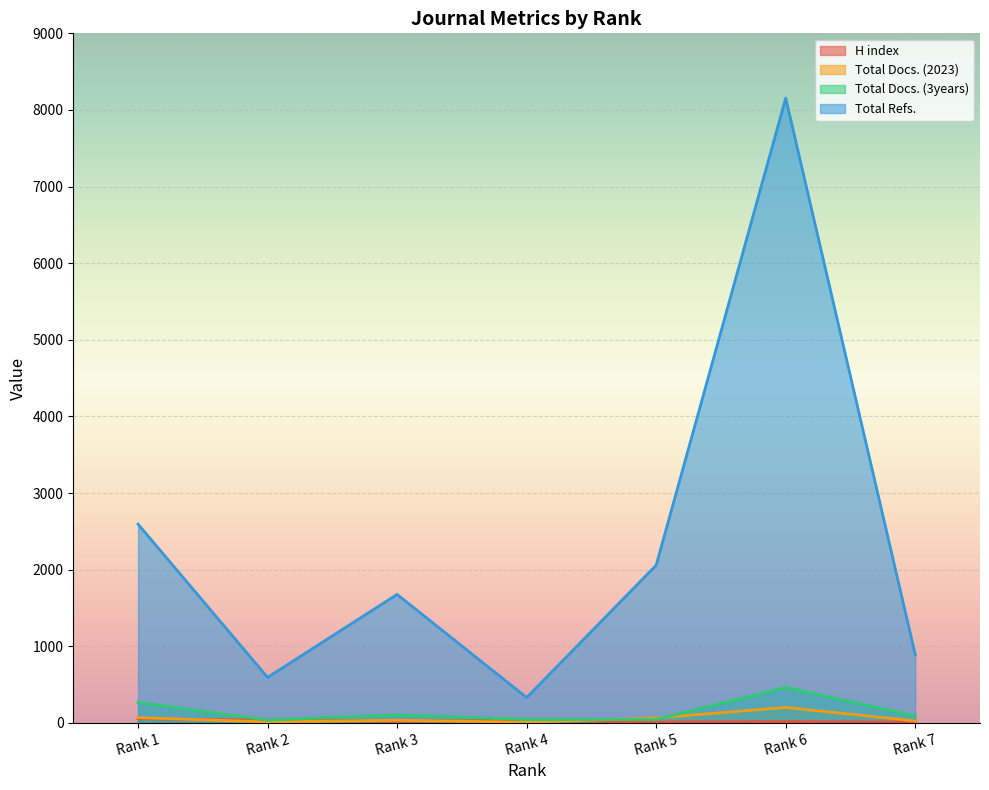

Read the Total Docs. (2023) value at Rank 4.

9